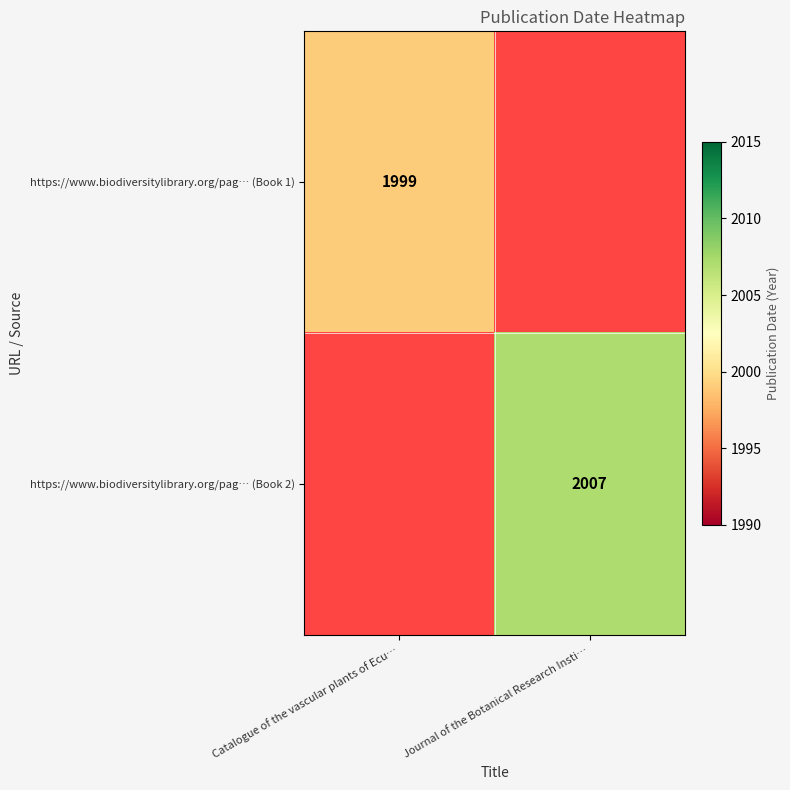

What is the minimum value shown in the chart?

1999.0